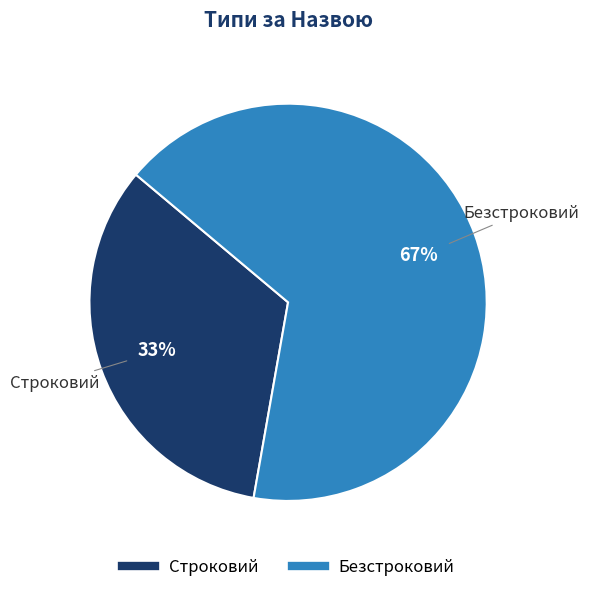

To the nearest percent, what percentage of the pie is Безстроковий?

67%